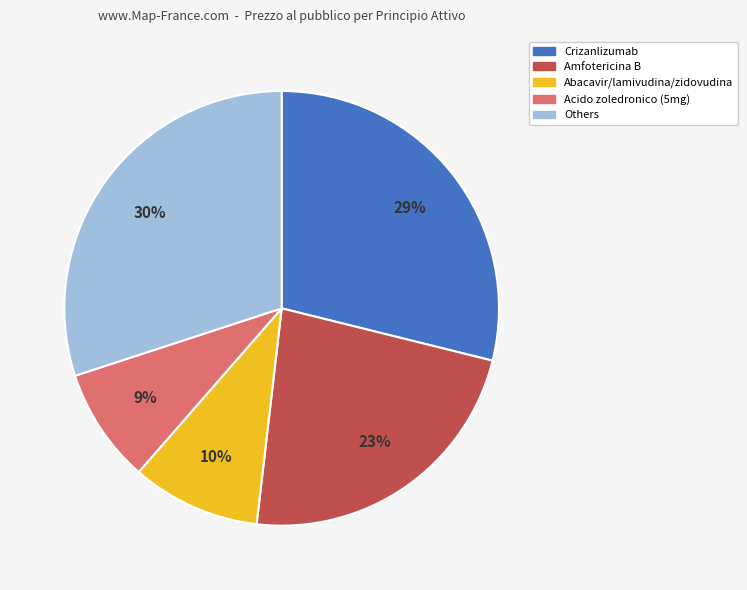

To the nearest percent, what is the difference between the largest and smallest slice percentages?

21%